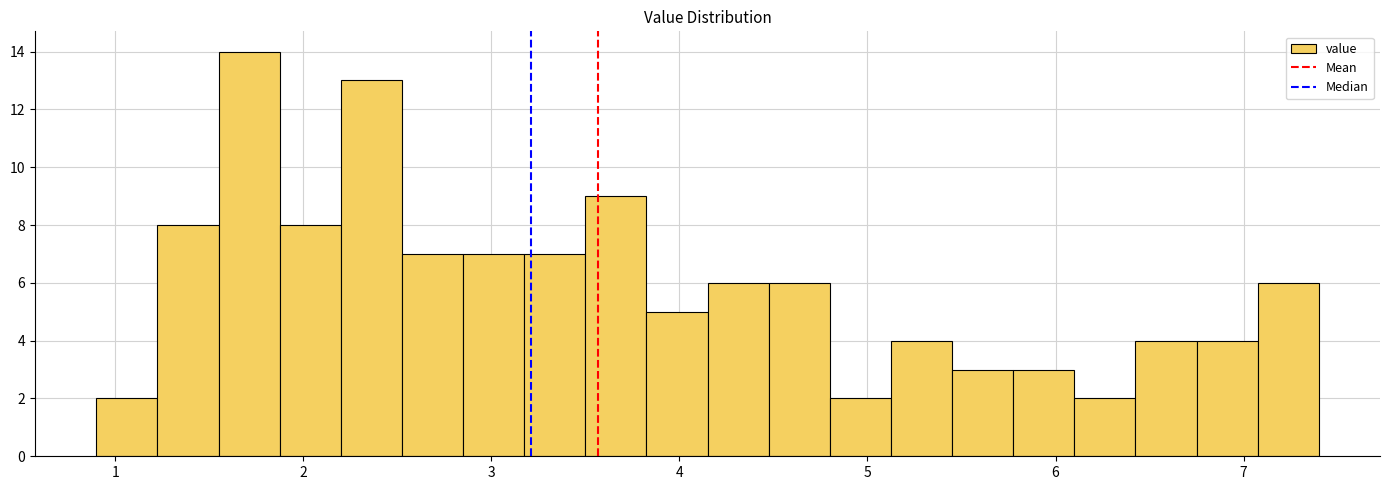

Read against the x-axis, roughly where is the centre of the tallest bar?

1.7